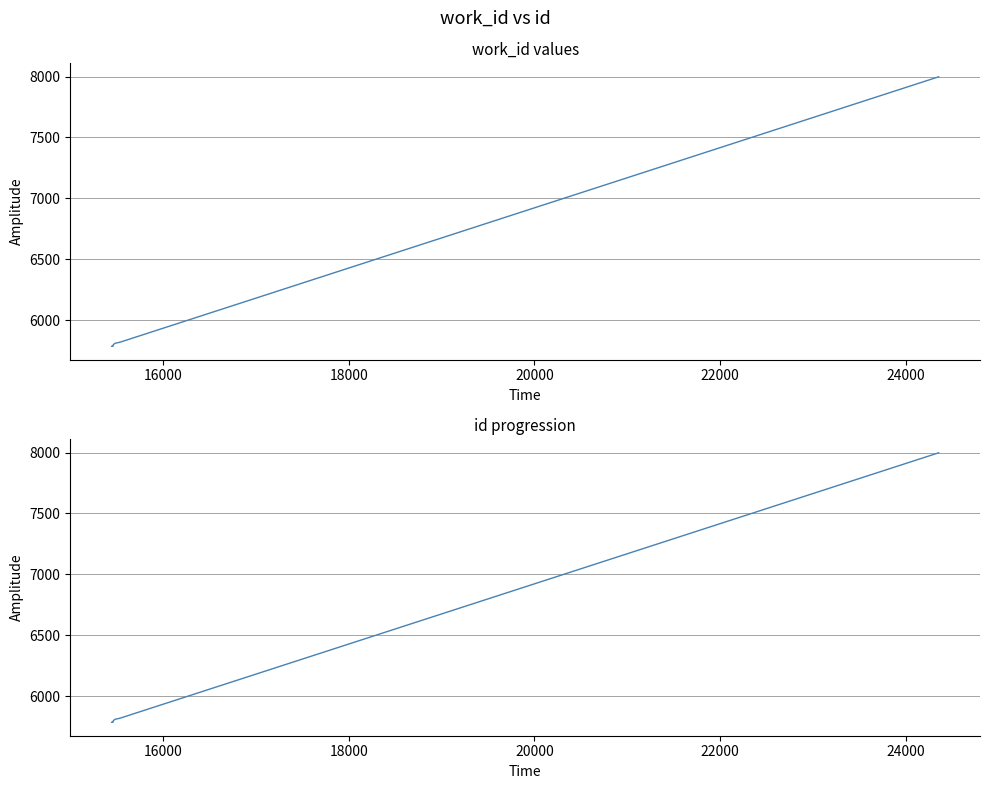

What is the average value?

6018